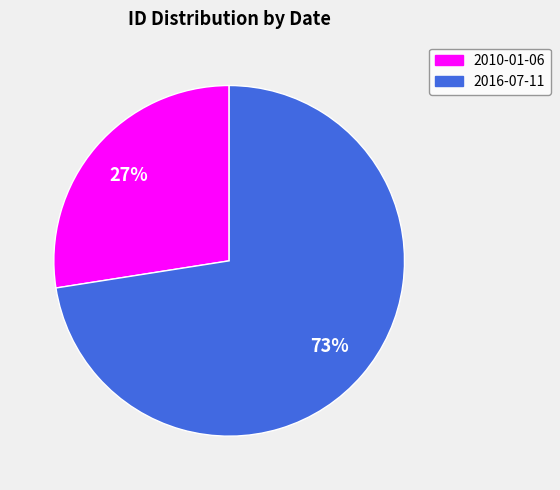

Is there a majority slice in this chart?

Yes